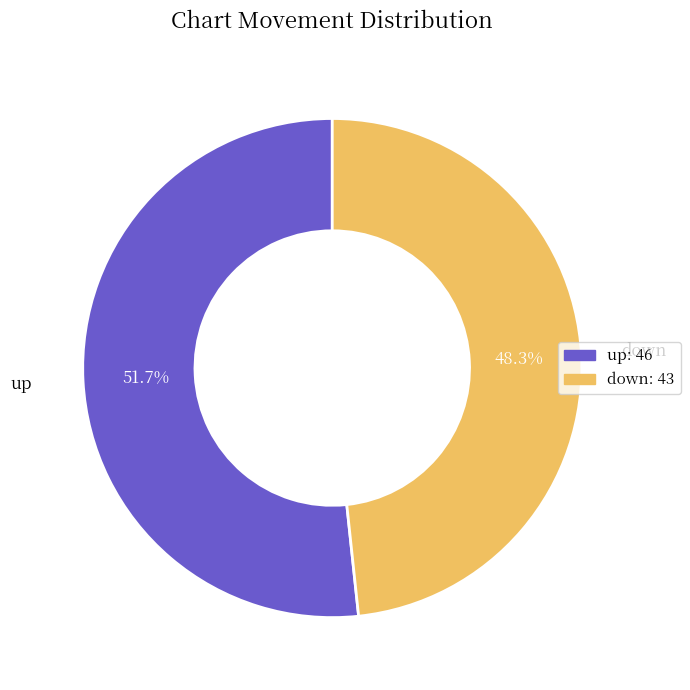

Rank the categories by value from lowest to highest.

down, up